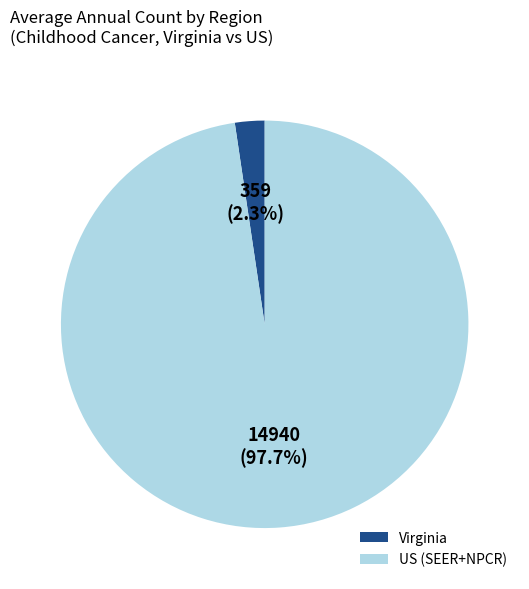

Which category accounts for the majority?

US (SEER+NPCR)